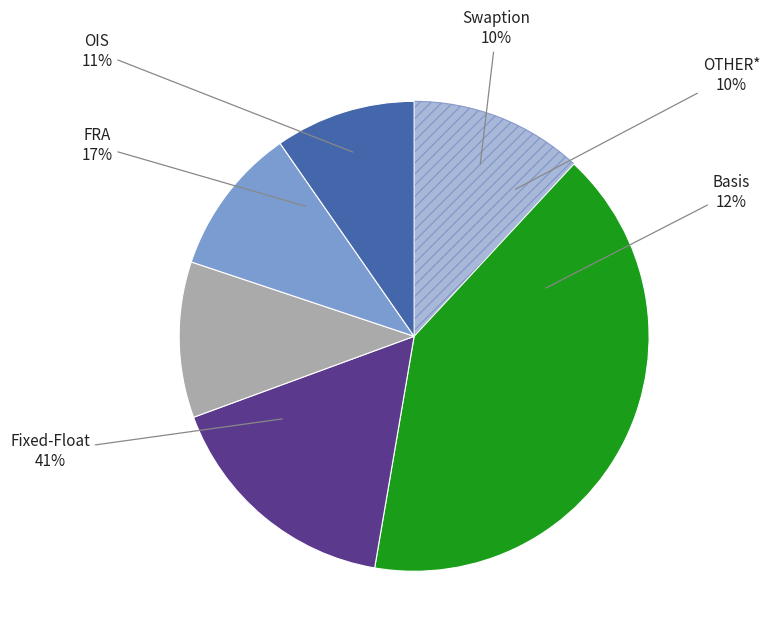

What is the change in value from Fixed-Float to FRA?

-27972254